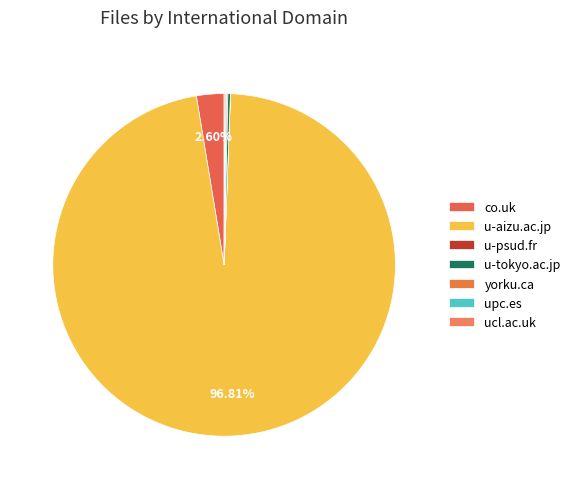

What is the smallest slice in the pie chart?

u-psud.fr